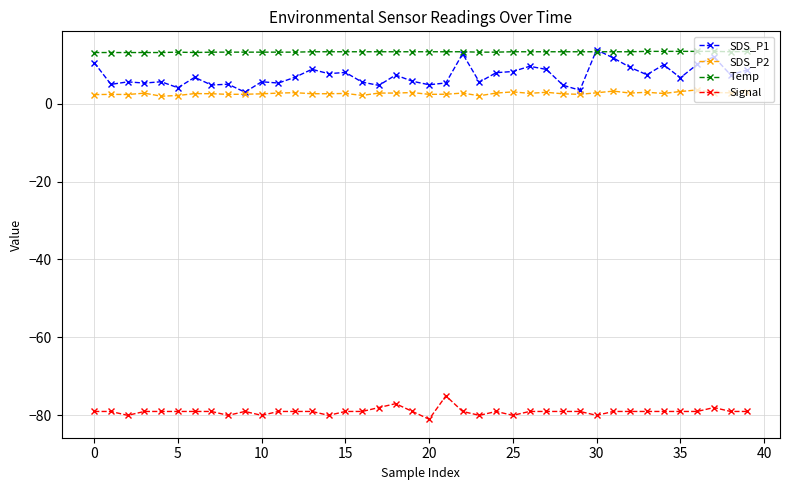

True or false: SDS_P2 and Temp intersect in this chart.

False